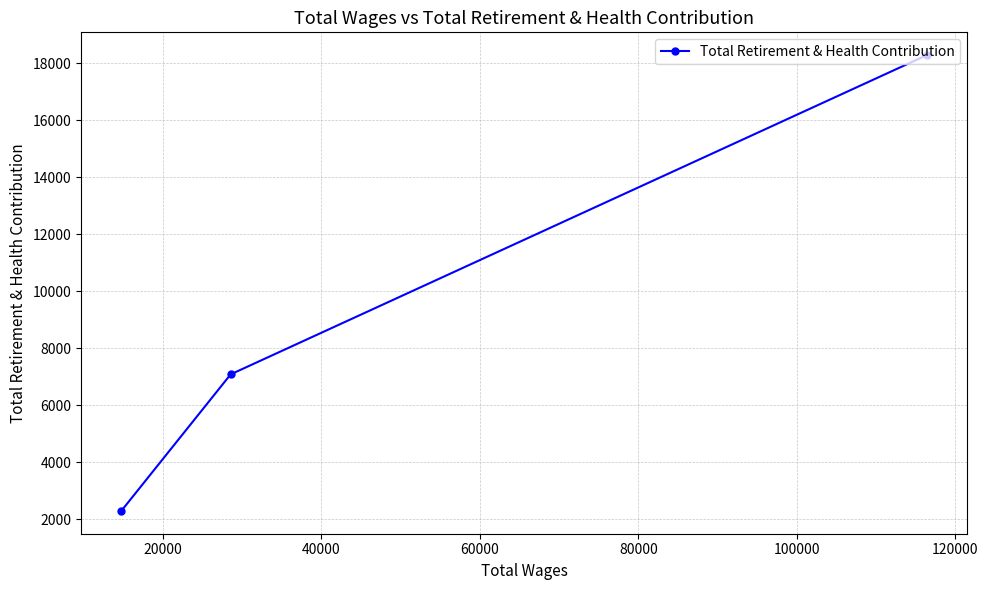

What is the smallest value displayed?

2298